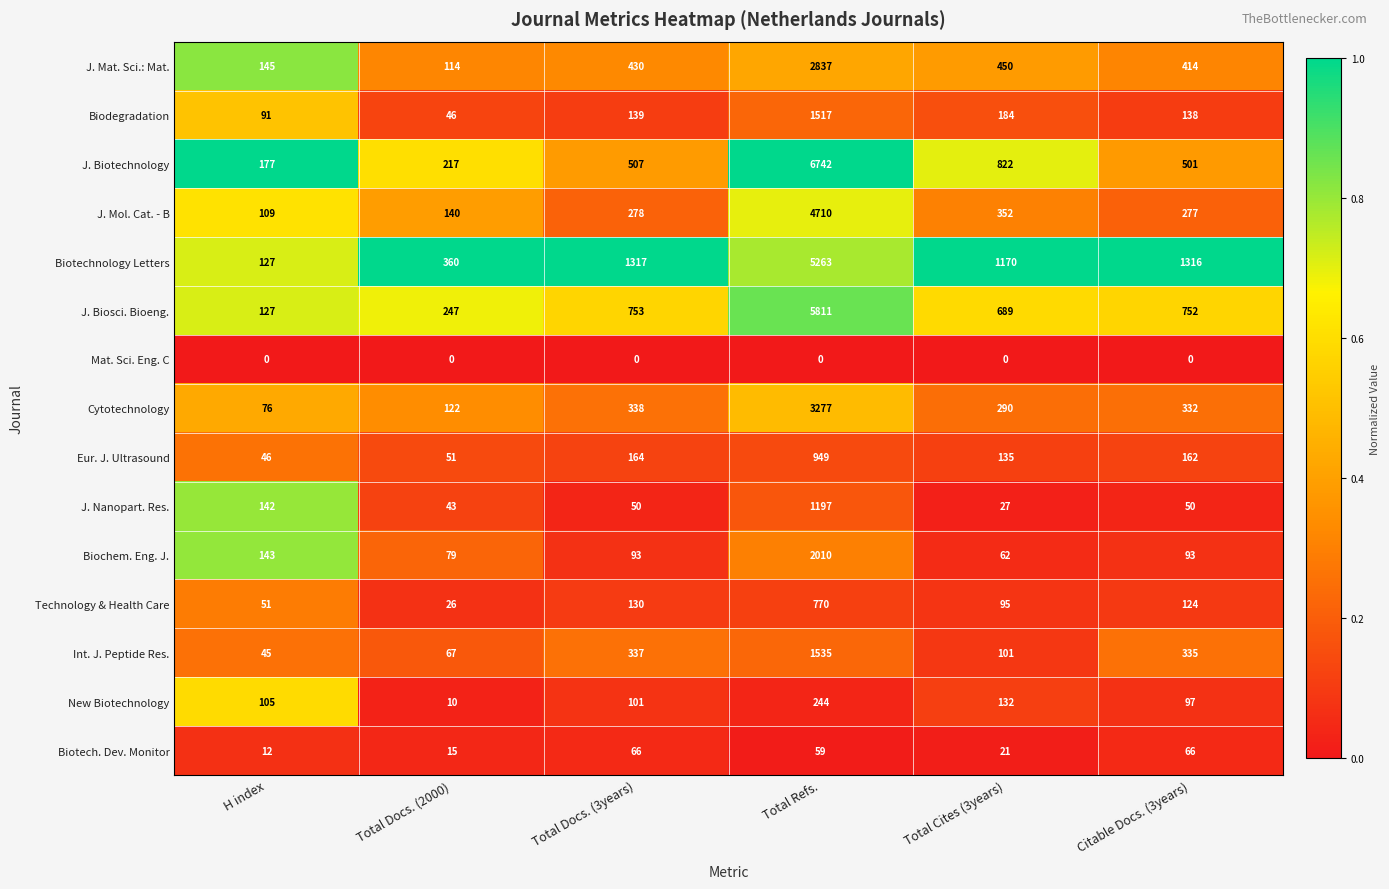

At Total Docs. (2000), list the series in order from largest to smallest.

Biotechnology Letters, J. Biosci. Bioeng., J. Biotechnology, J. Mol. Cat. - B, Cytotechnology, J. Mat. Sci.: Mat., Biochem. Eng. J., Int. J. Peptide Res., Eur. J. Ultrasound, Biodegradation, J. Nanopart. Res., Technology & Health Care, Biotech. Dev. Monitor, New Biotechnology, Mat. Sci. Eng. C